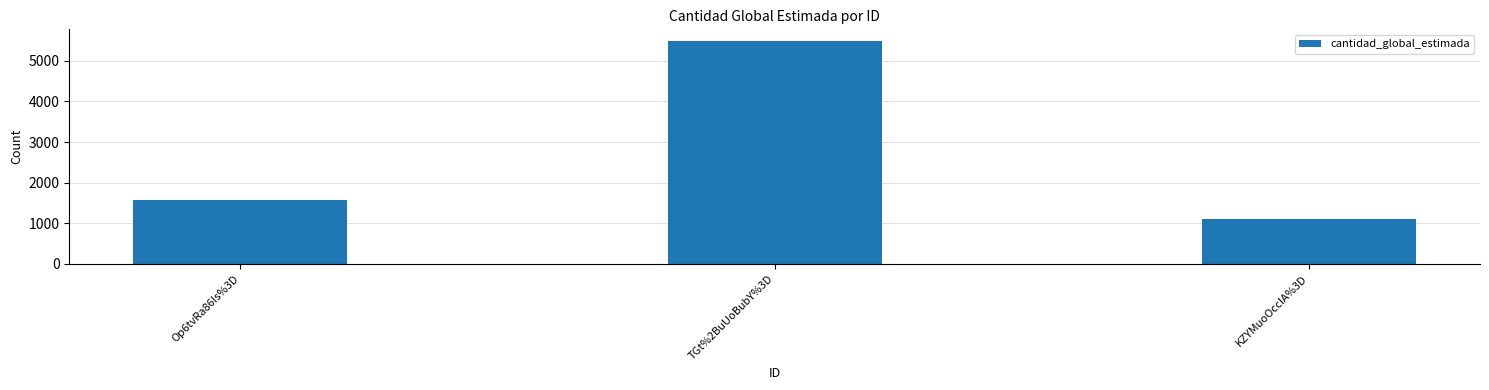

Count the values in the range 1100 to 5500.

3